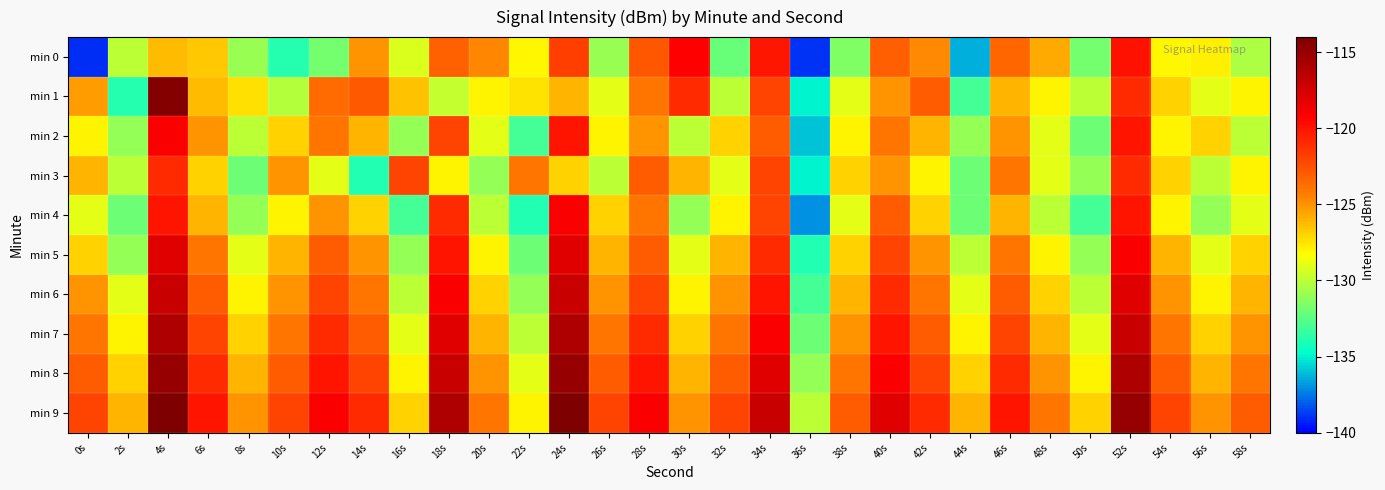

Reading left to right, what are all the values shown in this chart?

min 0: 0s=-139.1	2s=-130.0	4s=-126.2	6s=-126.6	8s=-130.9	10s=-133.8	12s=-131.8	14s=-125.1	16s=-129.2	18s=-123.2	20s=-124.6	22s=-128.1	24s=-121.8	26s=-130.9	28s=-122.8	30s=-119.3	32s=-132.1	34s=-120.1	36s=-139.0	38s=-131.5	40s=-123.1	42s=-124.7	44s=-136.4	46s=-123.3	48s=-125.7	50s=-131.8	52s=-120.0	54s=-128.0	56s=-127.9	58s=-130.4
min 1: 0s=-125.3	2s=-133.9	4s=-114.3	6s=-126.2	8s=-127.4	10s=-130.2	12s=-123.6	14s=-122.9	16s=-126.4	18s=-129.8	20s=-128.0	22s=-127.5	24s=-126.0	26s=-129.0	28s=-124.0	30s=-121.0	32s=-130.0	34s=-122.0	36s=-135.0	38s=-129.0	40s=-125.0	42s=-123.0	44s=-133.0	46s=-126.0	48s=-128.0	50s=-130.0	52s=-121.0	54s=-127.0	56s=-129.0	58s=-128.0
min 2: 0s=-128.0	2s=-131.0	4s=-119.0	6s=-125.0	8s=-130.0	10s=-127.0	12s=-124.0	14s=-126.0	16s=-131.0	18s=-122.0	20s=-129.0	22s=-133.0	24s=-120.0	26s=-128.0	28s=-125.0	30s=-130.0	32s=-127.0	34s=-123.0	36s=-136.0	38s=-128.0	40s=-124.0	42s=-126.0	44s=-131.0	46s=-125.0	48s=-129.0	50s=-132.0	52s=-120.0	54s=-128.0	56s=-127.0	58s=-130.0
min 3: 0s=-126.0	2s=-130.0	4s=-121.0	6s=-127.0	8s=-132.0	10s=-125.0	12s=-129.0	14s=-134.0	16s=-122.0	18s=-128.0	20s=-131.0	22s=-124.0	24s=-127.0	26s=-130.0	28s=-123.0	30s=-126.0	32s=-129.0	34s=-122.0	36s=-135.0	38s=-127.0	40s=-125.0	42s=-128.0	44s=-132.0	46s=-124.0	48s=-129.0	50s=-131.0	52s=-121.0	54s=-127.0	56s=-130.0	58s=-128.0
min 4: 0s=-129.0	2s=-132.0	4s=-120.0	6s=-126.0	8s=-131.0	10s=-128.0	12s=-125.0	14s=-127.0	16s=-133.0	18s=-121.0	20s=-130.0	22s=-134.0	24s=-119.0	26s=-127.0	28s=-124.0	30s=-131.0	32s=-128.0	34s=-122.0	36s=-137.0	38s=-129.0	40s=-123.0	42s=-127.0	44s=-132.0	46s=-126.0	48s=-130.0	50s=-133.0	52s=-120.0	54s=-128.0	56s=-131.0	58s=-129.0
min 5: 0s=-127.0	2s=-131.0	4s=-118.0	6s=-124.0	8s=-129.0	10s=-126.0	12s=-123.0	14s=-125.0	16s=-131.0	18s=-120.0	20s=-128.0	22s=-132.0	24s=-118.0	26s=-126.0	28s=-123.0	30s=-129.0	32s=-126.0	34s=-121.0	36s=-134.0	38s=-127.0	40s=-122.0	42s=-125.0	44s=-130.0	46s=-124.0	48s=-128.0	50s=-131.0	52s=-119.0	54s=-126.0	56s=-129.0	58s=-127.0
min 6: 0s=-125.0	2s=-129.0	4s=-117.0	6s=-123.0	8s=-128.0	10s=-125.0	12s=-122.0	14s=-124.0	16s=-130.0	18s=-119.0	20s=-127.0	22s=-131.0	24s=-117.0	26s=-125.0	28s=-122.0	30s=-128.0	32s=-125.0	34s=-120.0	36s=-133.0	38s=-126.0	40s=-121.0	42s=-124.0	44s=-129.0	46s=-123.0	48s=-127.0	50s=-130.0	52s=-118.0	54s=-125.0	56s=-128.0	58s=-126.0
min 7: 0s=-124.0	2s=-128.0	4s=-116.0	6s=-122.0	8s=-127.0	10s=-124.0	12s=-121.0	14s=-123.0	16s=-129.0	18s=-118.0	20s=-126.0	22s=-130.0	24s=-116.0	26s=-124.0	28s=-121.0	30s=-127.0	32s=-124.0	34s=-119.0	36s=-132.0	38s=-125.0	40s=-120.0	42s=-123.0	44s=-128.0	46s=-122.0	48s=-126.0	50s=-129.0	52s=-117.0	54s=-124.0	56s=-127.0	58s=-125.0
min 8: 0s=-123.0	2s=-127.0	4s=-115.0	6s=-121.0	8s=-126.0	10s=-123.0	12s=-120.0	14s=-122.0	16s=-128.0	18s=-117.0	20s=-125.0	22s=-129.0	24s=-115.0	26s=-123.0	28s=-120.0	30s=-126.0	32s=-123.0	34s=-118.0	36s=-131.0	38s=-124.0	40s=-119.0	42s=-122.0	44s=-127.0	46s=-121.0	48s=-125.0	50s=-128.0	52s=-116.0	54s=-123.0	56s=-126.0	58s=-124.0
min 9: 0s=-122.0	2s=-126.0	4s=-114.0	6s=-120.0	8s=-125.0	10s=-122.0	12s=-119.0	14s=-121.0	16s=-127.0	18s=-116.0	20s=-124.0	22s=-128.0	24s=-114.0	26s=-122.0	28s=-119.0	30s=-125.0	32s=-122.0	34s=-117.0	36s=-130.0	38s=-123.0	40s=-118.0	42s=-121.0	44s=-126.0	46s=-120.0	48s=-124.0	50s=-127.0	52s=-115.0	54s=-122.0	56s=-125.0	58s=-123.0